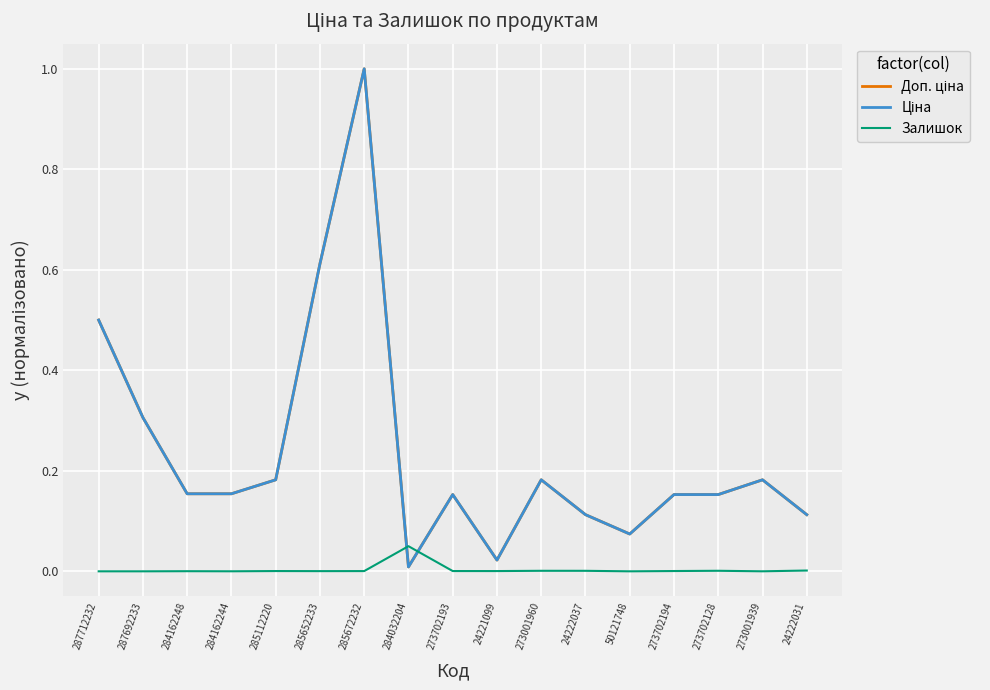

At which category is the sum across all series the highest?

285672232